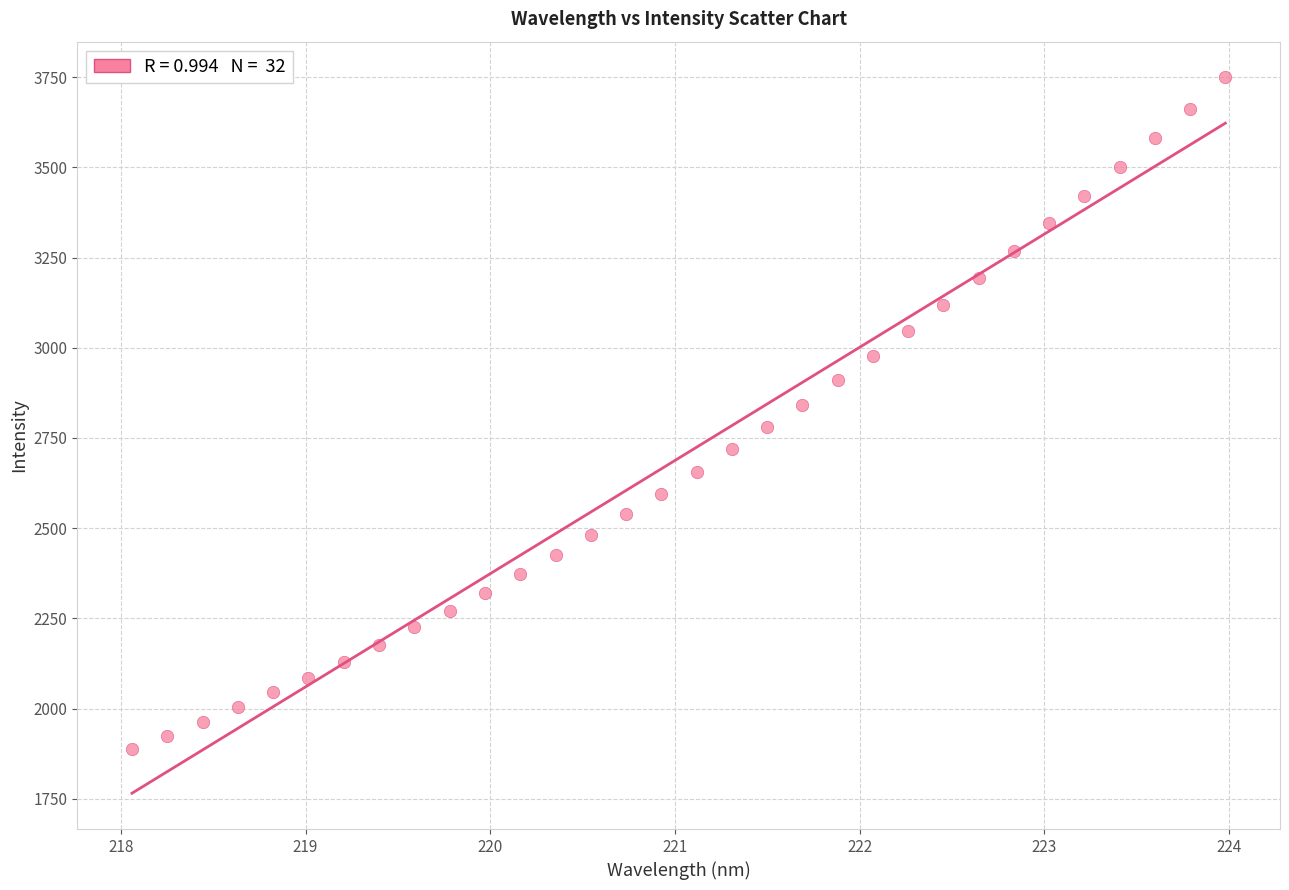

What is the range of Y values (max minus min)?

1860.4